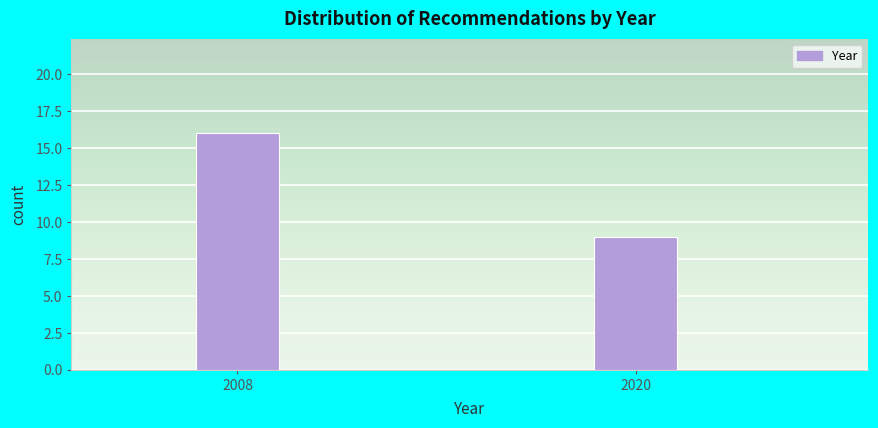

Reading left to right, extract all data points from this chart.

16	9